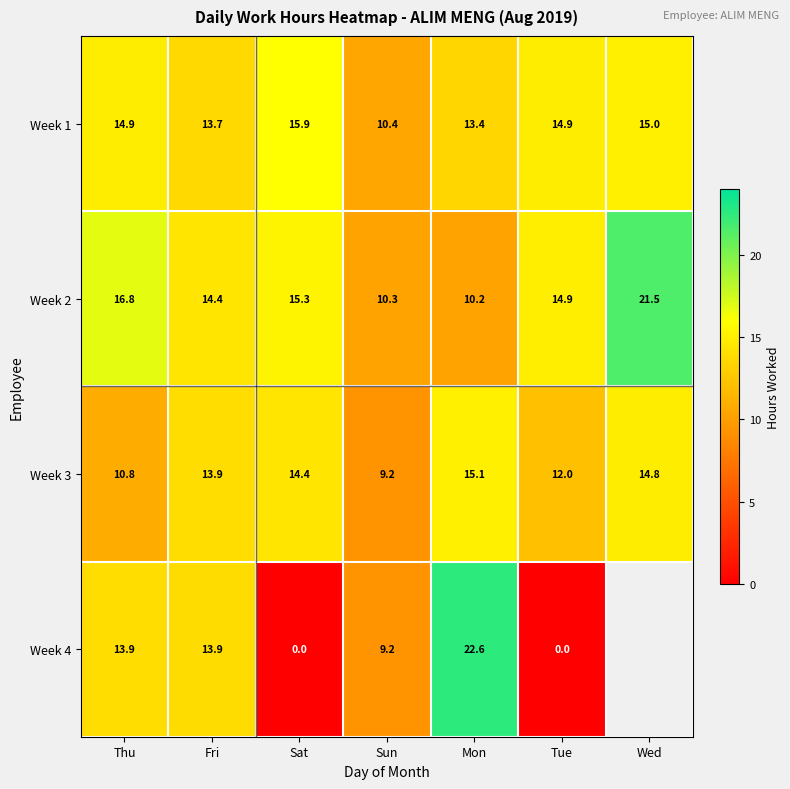

The Week 3 series shows 13.9 at Fri. True or false?

True